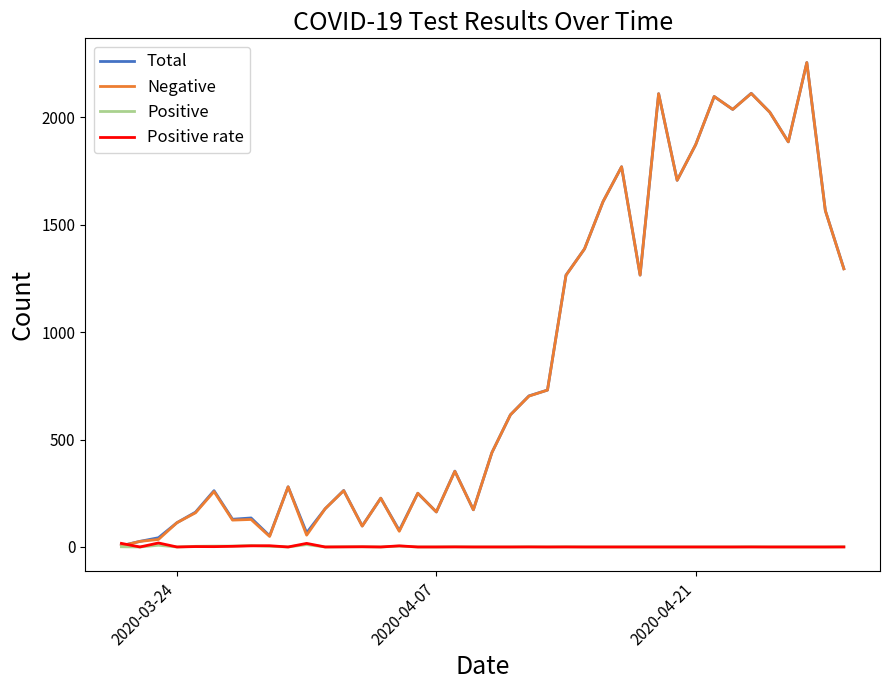

What is the highest value of the Total series?

2254.0